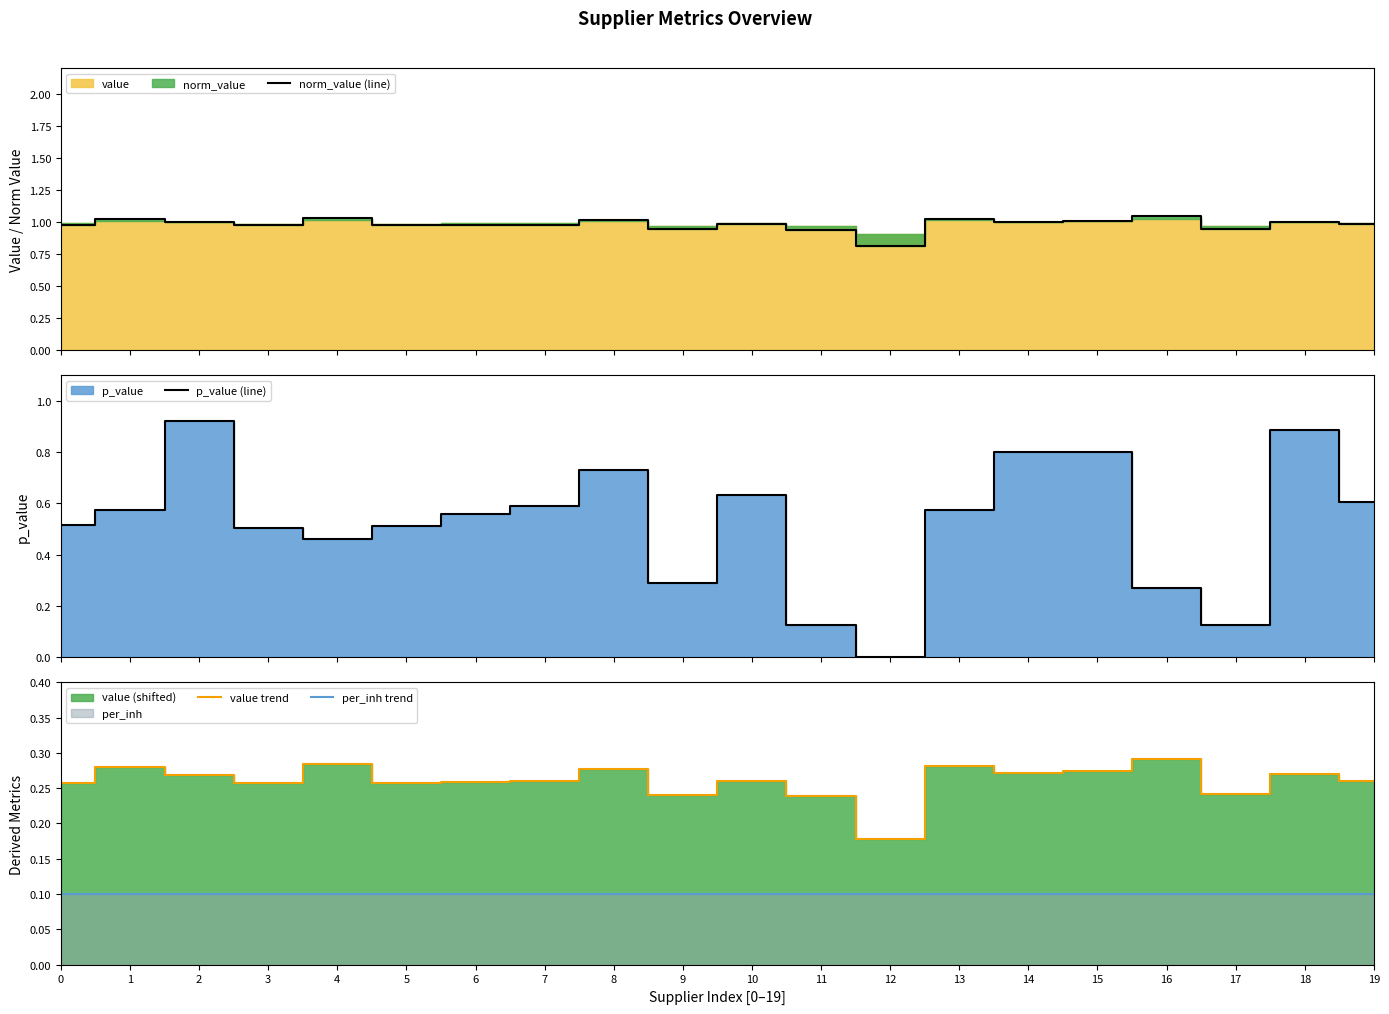

At which label does norm_value (line) reach its minimum?

12